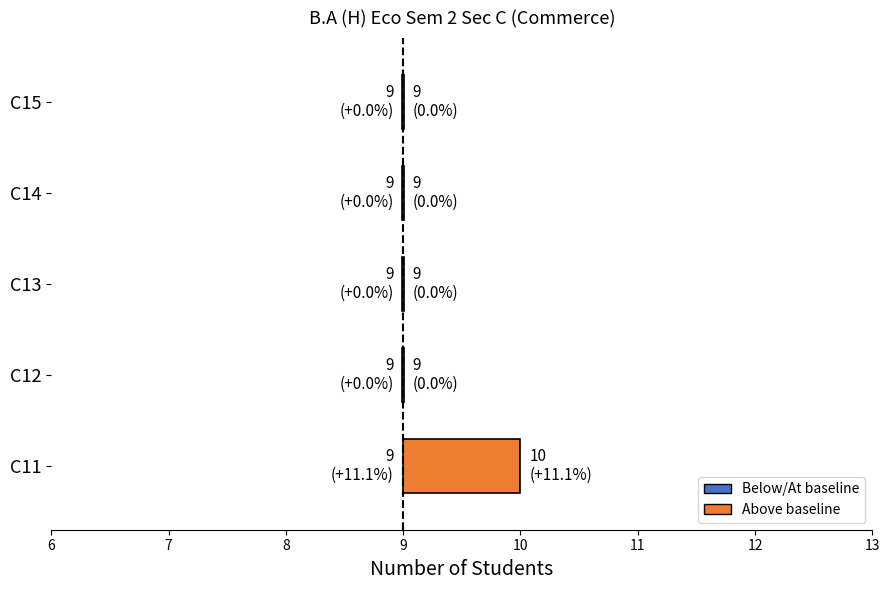

At which label is the value closest to 9?

C12